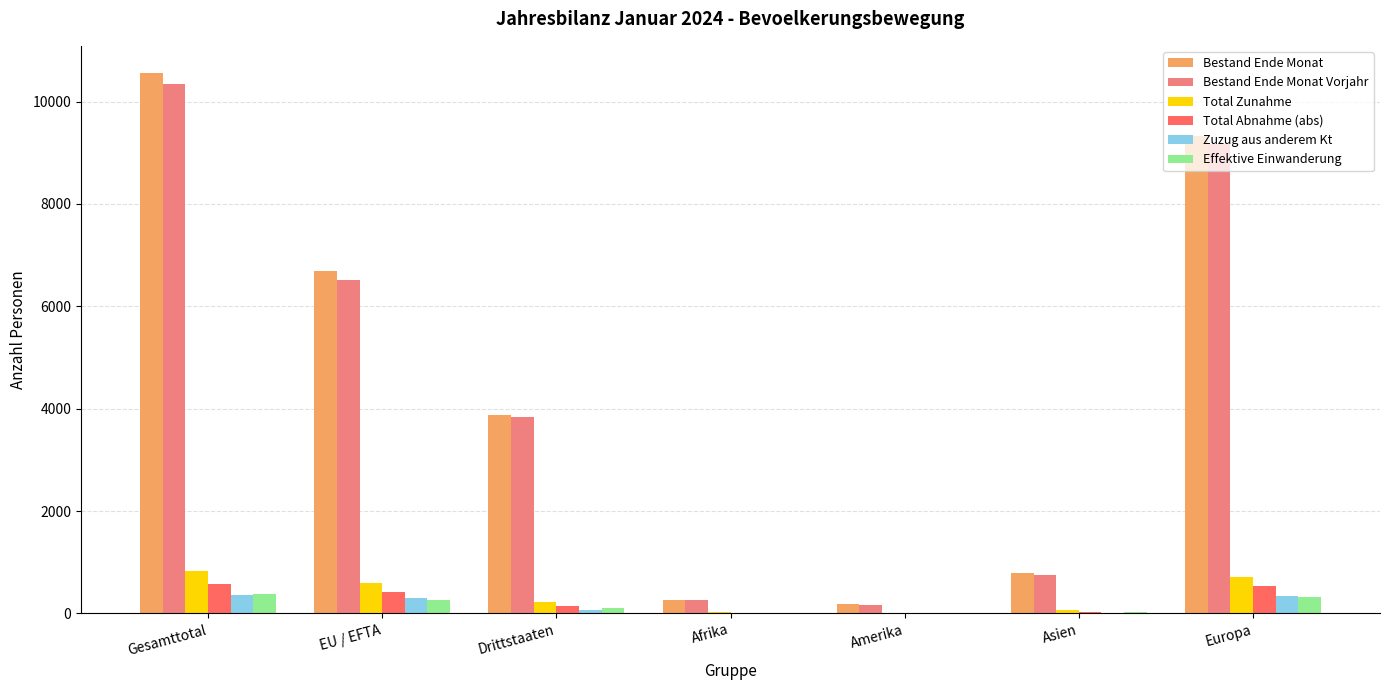

Is the value of Total Zunahme at Gesamttotal greater than the value of Effektive Einwanderung at Afrika?

Yes